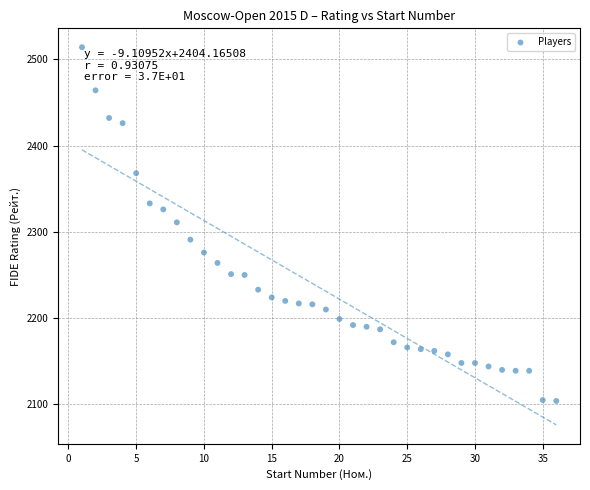

What is the range of X values (max minus min)?

35